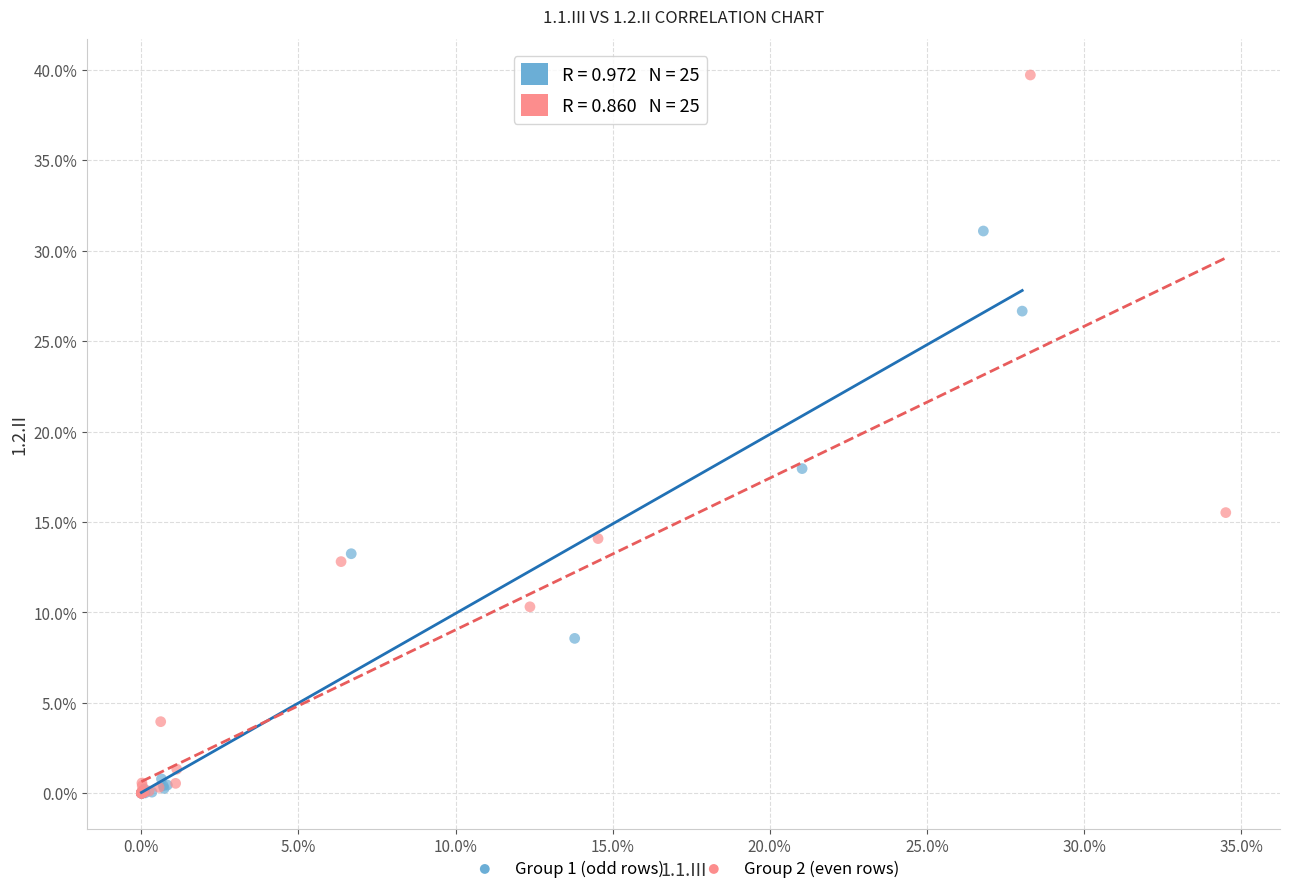

Which series has the widest spread of Y values?

Group 2 (even rows)